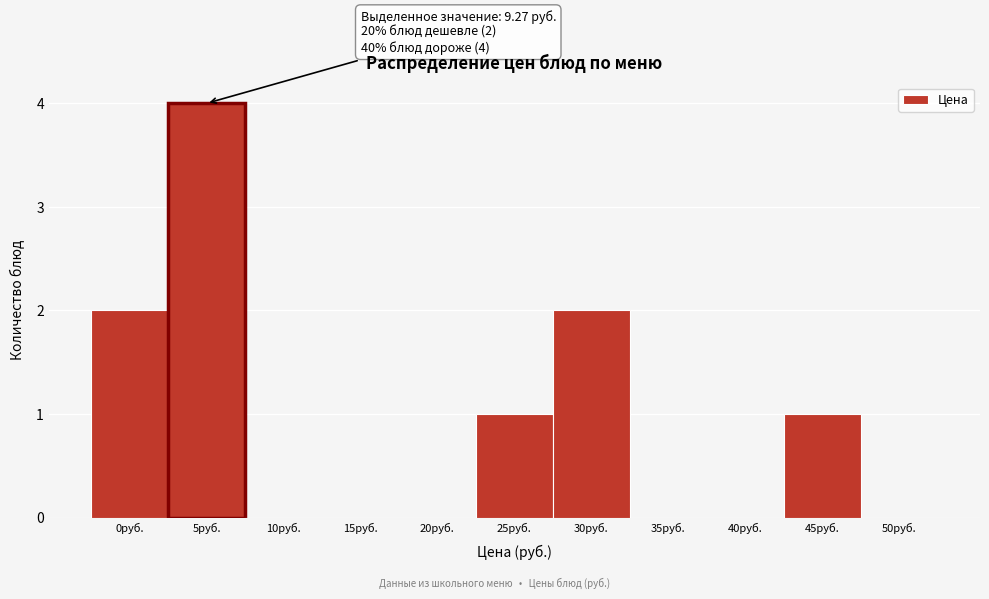

Reading right to left, what are all the values shown in this chart?

50руб.=0	45руб.=1	40руб.=0	35руб.=0	30руб.=2	25руб.=1	20руб.=0	15руб.=0	10руб.=0	5руб.=4	0руб.=2